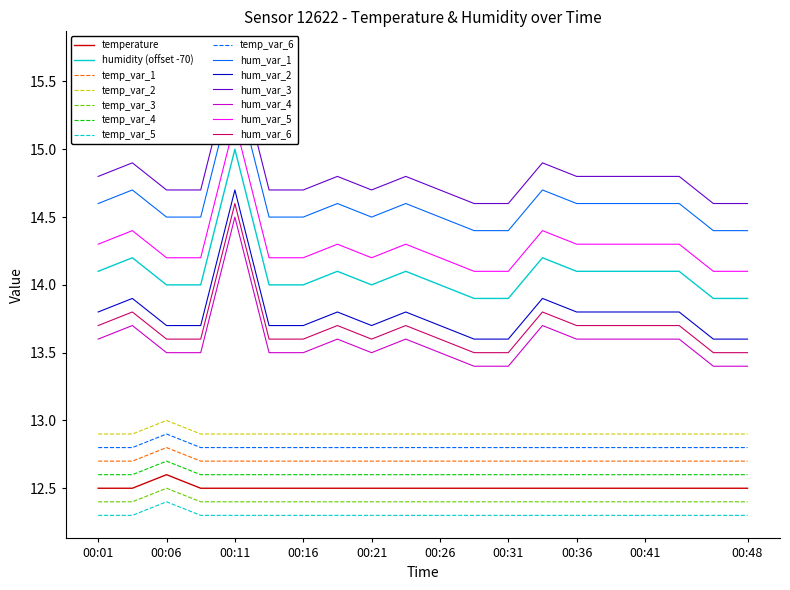

Is it true that humidity equals 14.1 at 00:41?

True